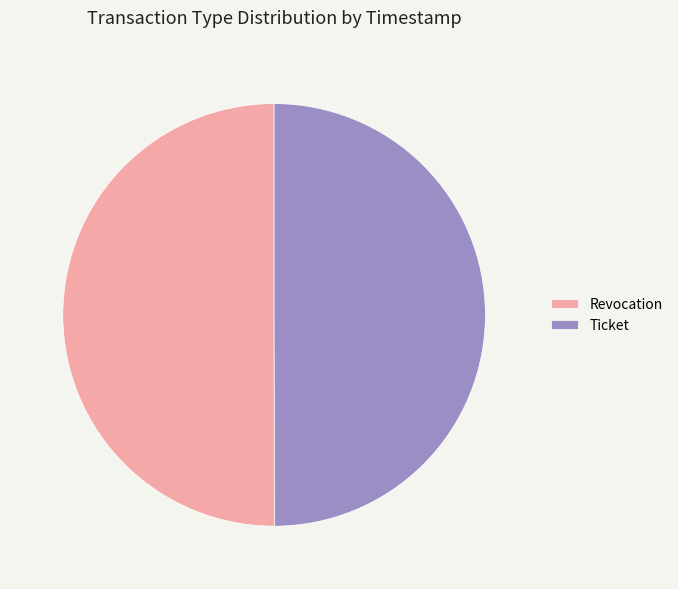

Is it true that Revocation is 50% of the pie?

True